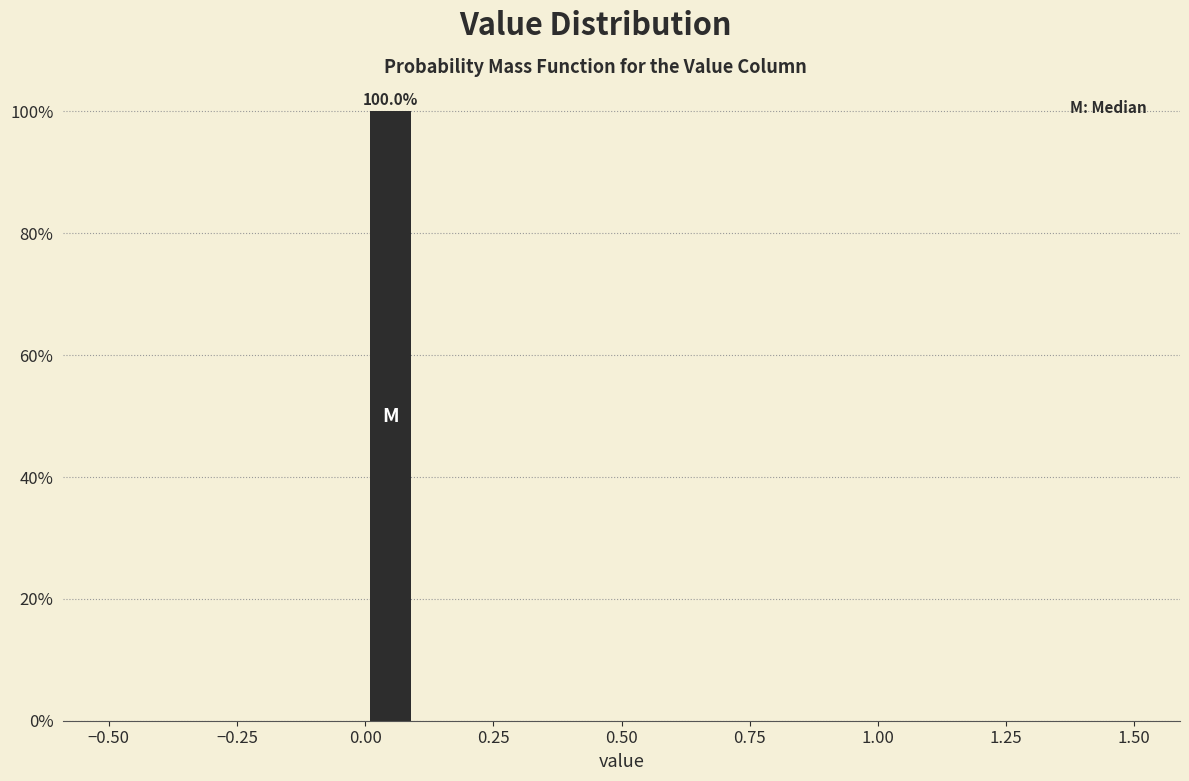

Read against the x-axis, roughly where is the centre of the tallest bar?

0.05